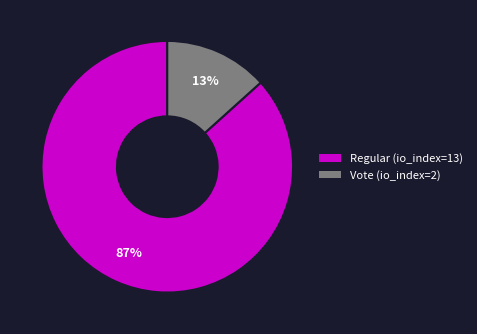

Is there a majority slice in this chart?

Yes